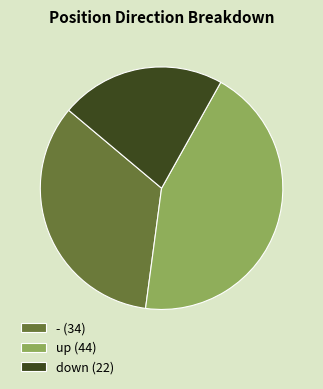

Which slice is the smallest?

down